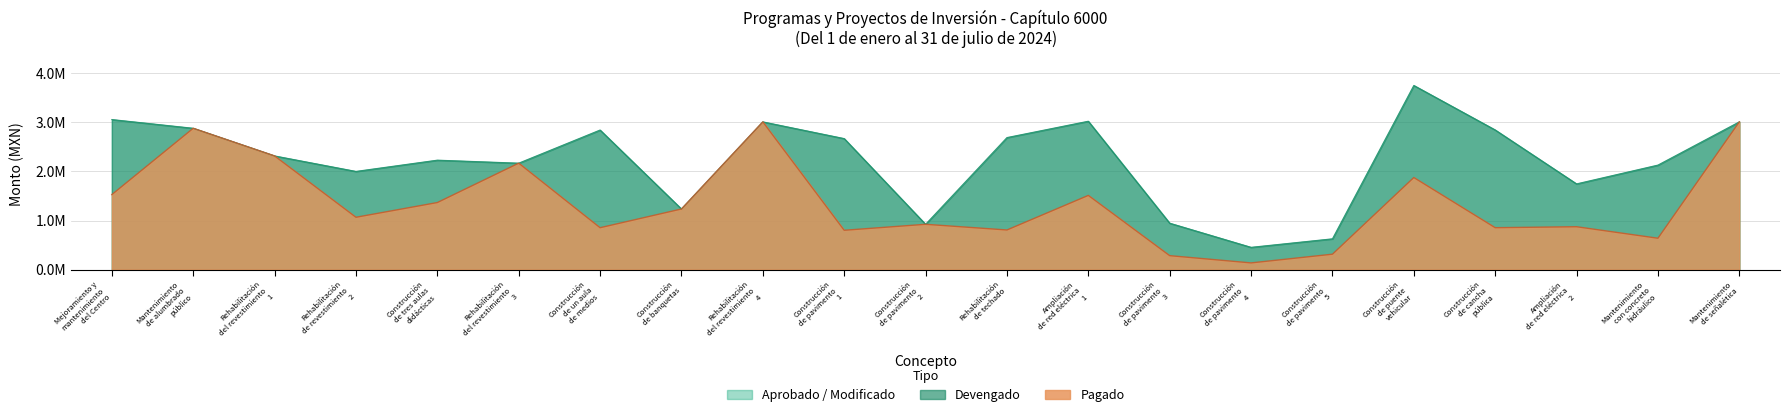

What is the approximate value of Aprobado at Rehabilitación
del revestimiento
3?

2168517.0